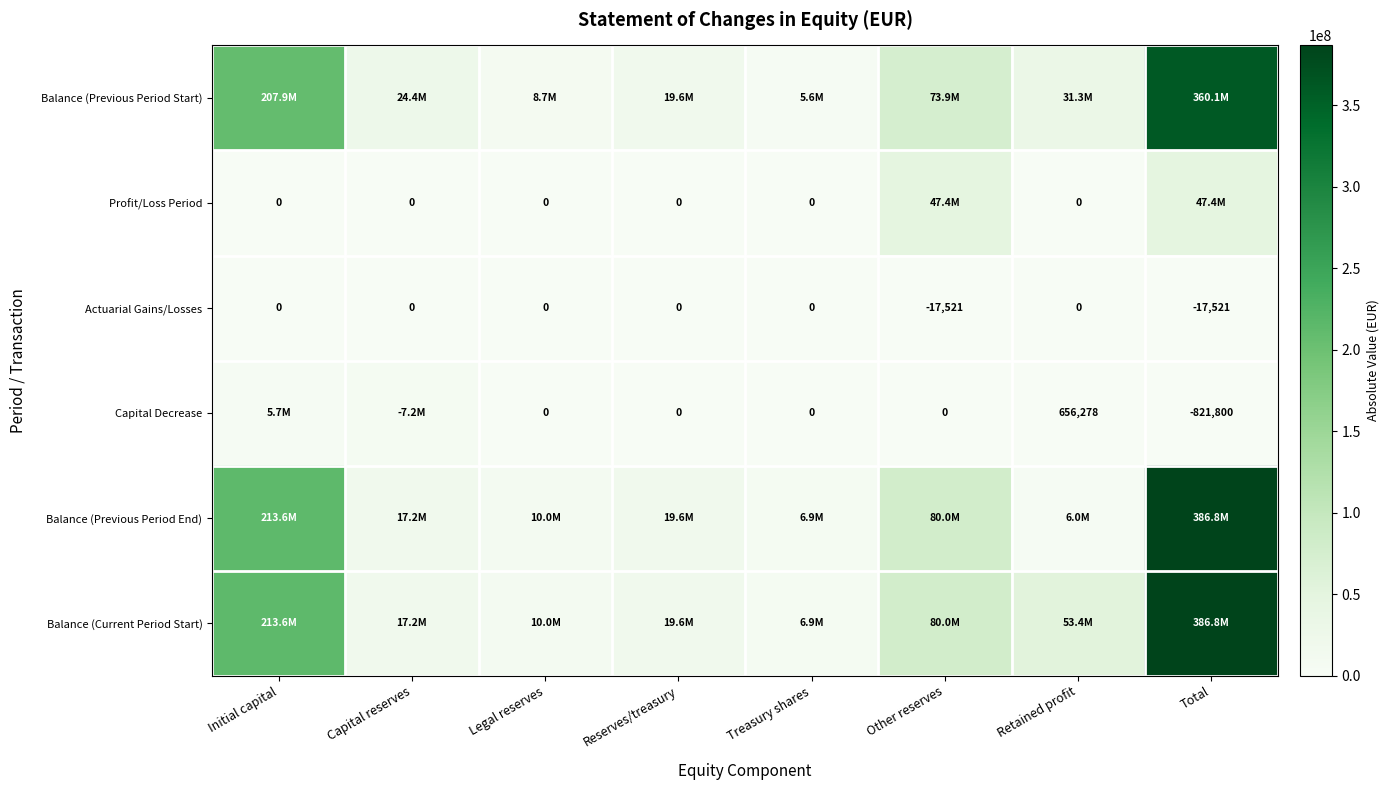

What is the difference between the second highest and minimum values in the Actuarial Gains/Losses series?

17521